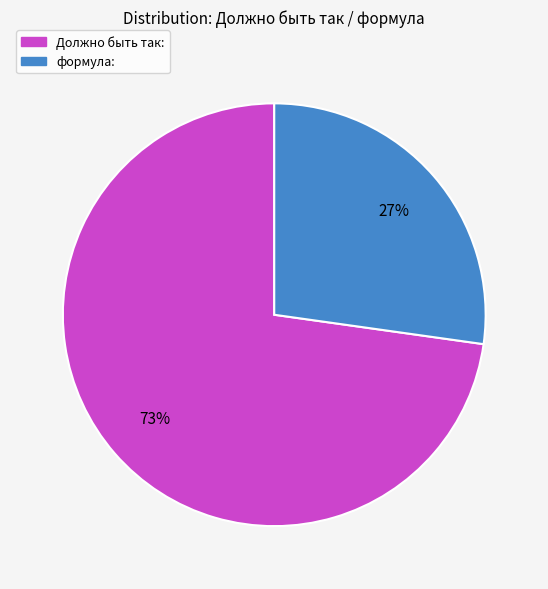

True or false: Должно быть так: accounts for 73% of the total.

True